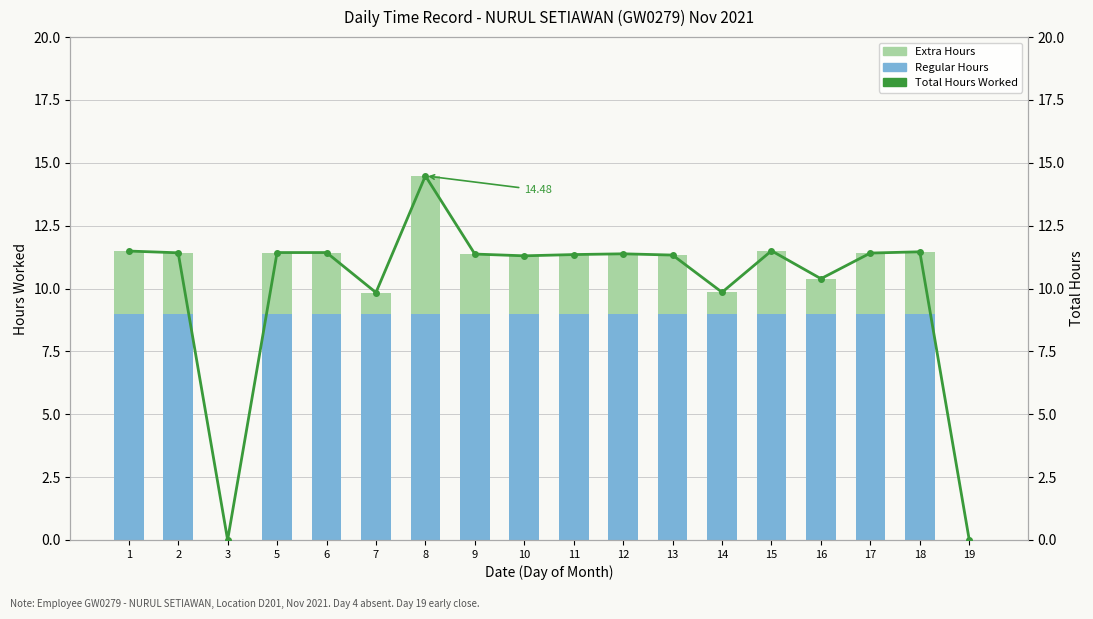

List the series in order of their peak value, highest first.

Total Hours Worked, Regular Hours, Extra Hours